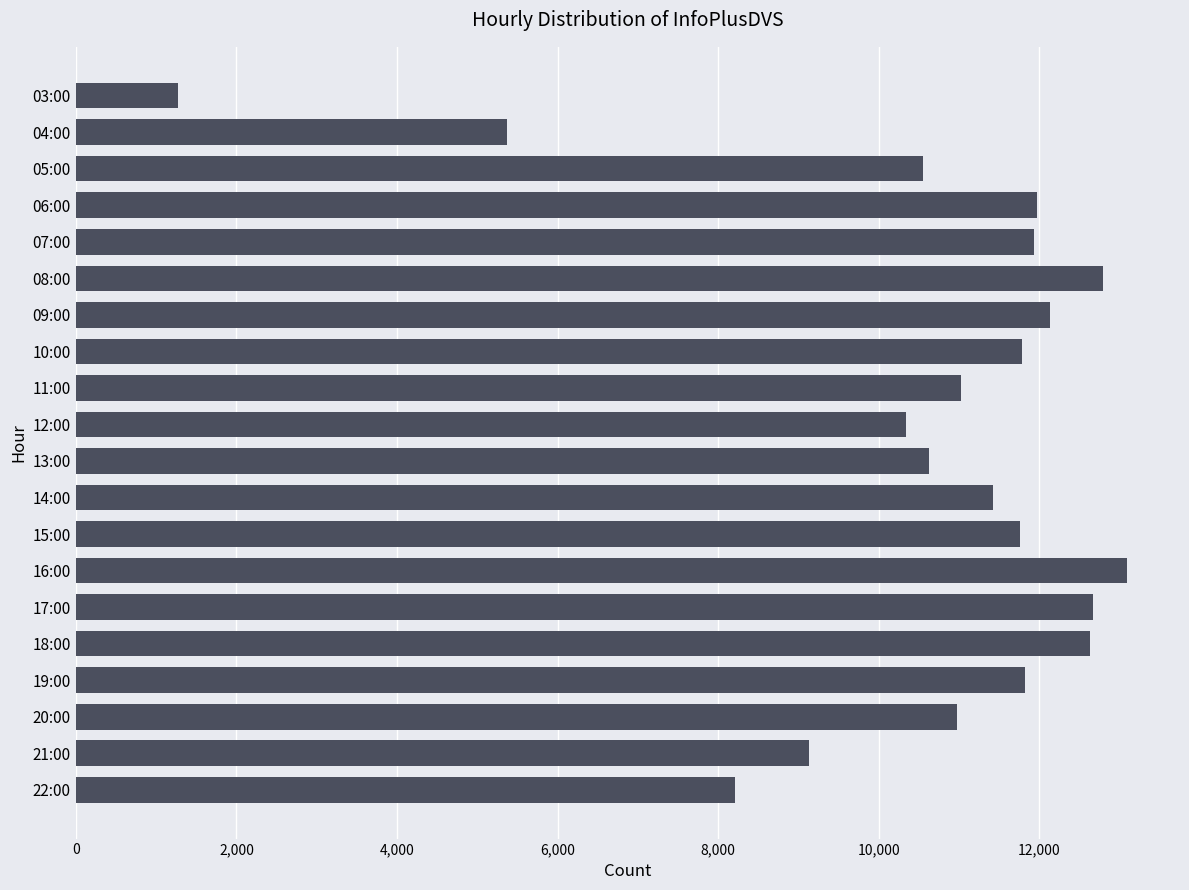

True or false: the data shows 10627 at 13:00.

True